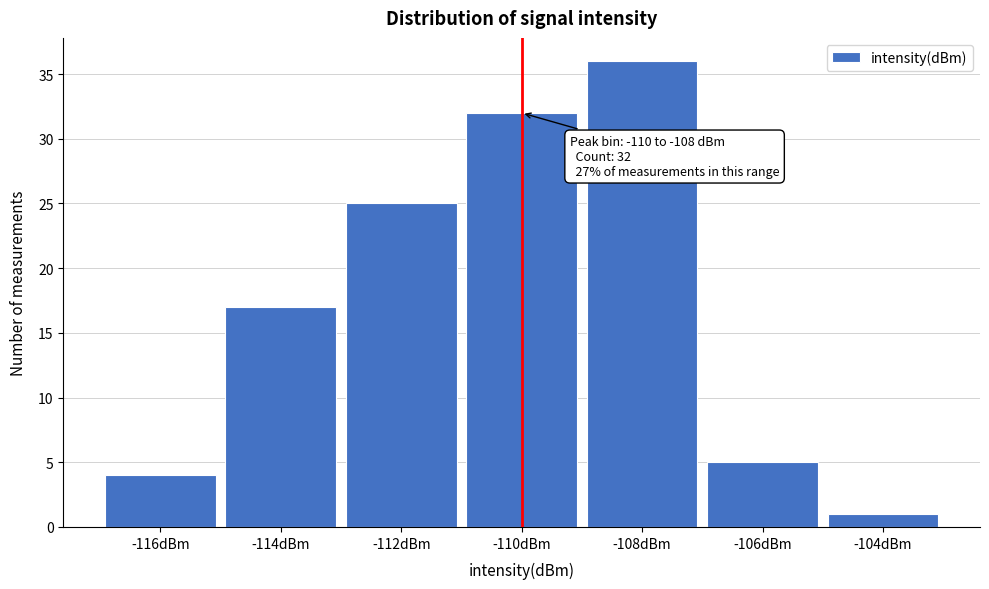

Reading right to left, what are all the values shown in this chart?

-104dBm=1	-106dBm=5	-108dBm=36	-110dBm=32	-112dBm=25	-114dBm=17	-116dBm=4